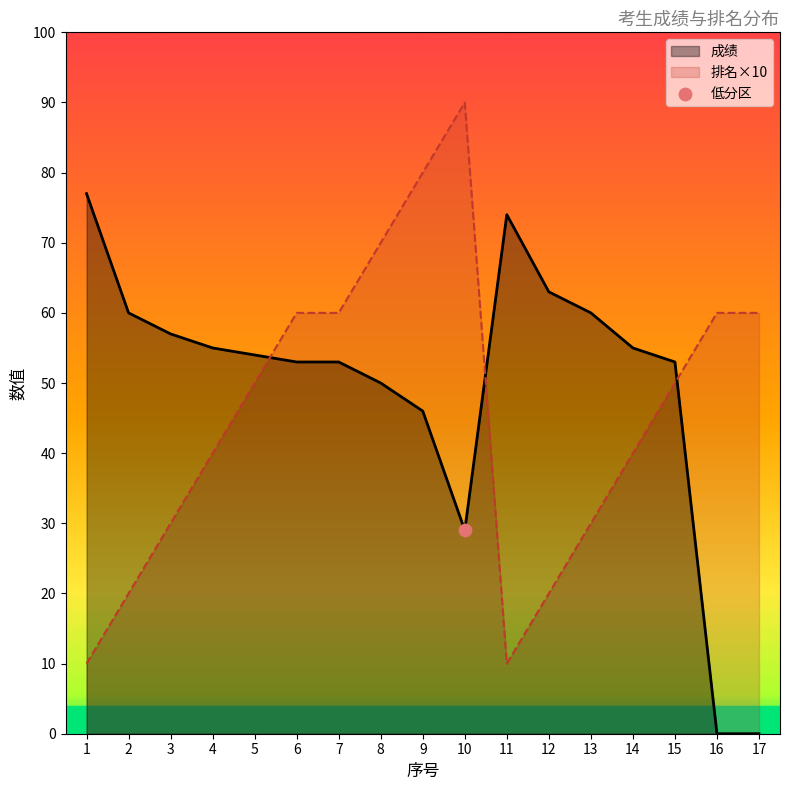

At which category is the sum across all series the highest?

9